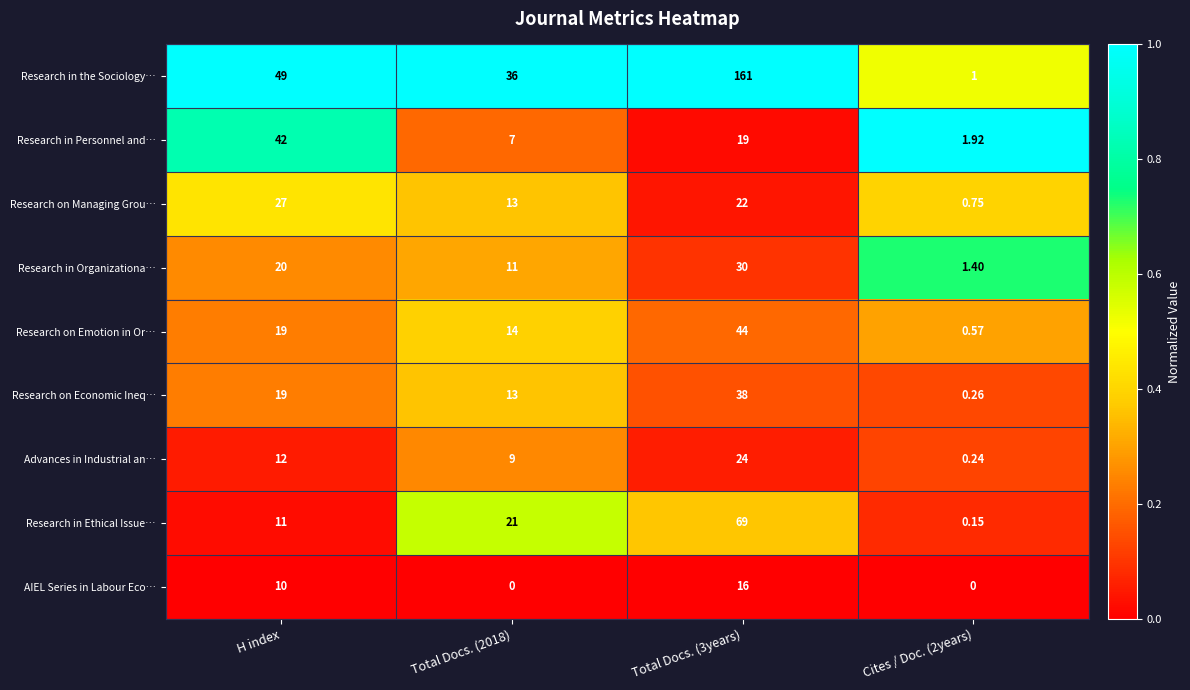

Where does the Research on Managing Grou… series first go above 22?

H index